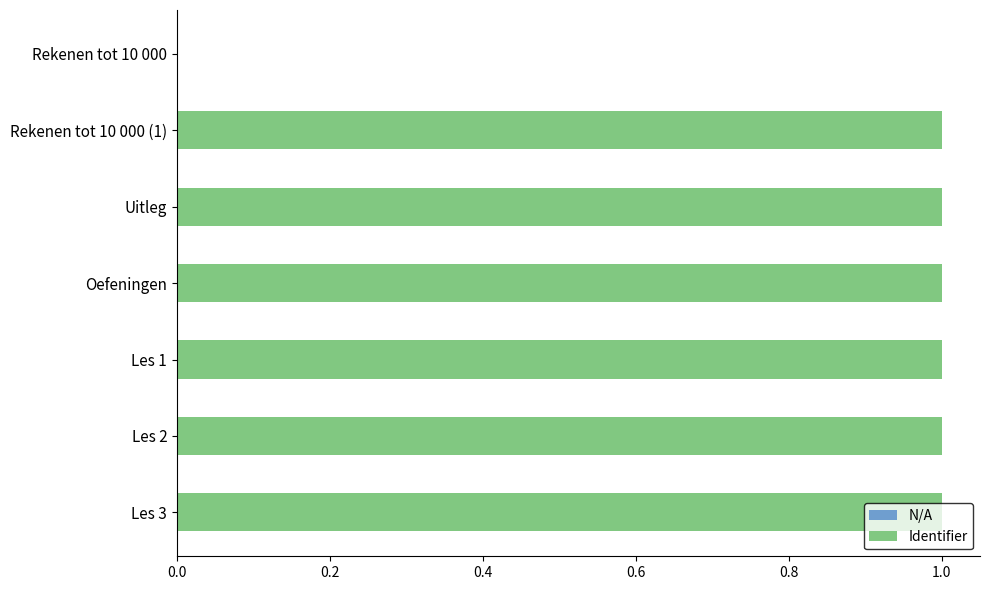

What is the ratio of the value at Oefeningen to the value at Les 3?

1.0